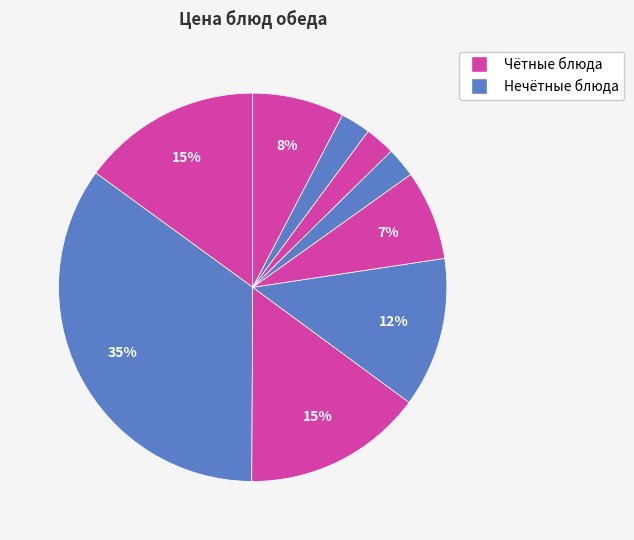

Count the number of slices in the pie.

9